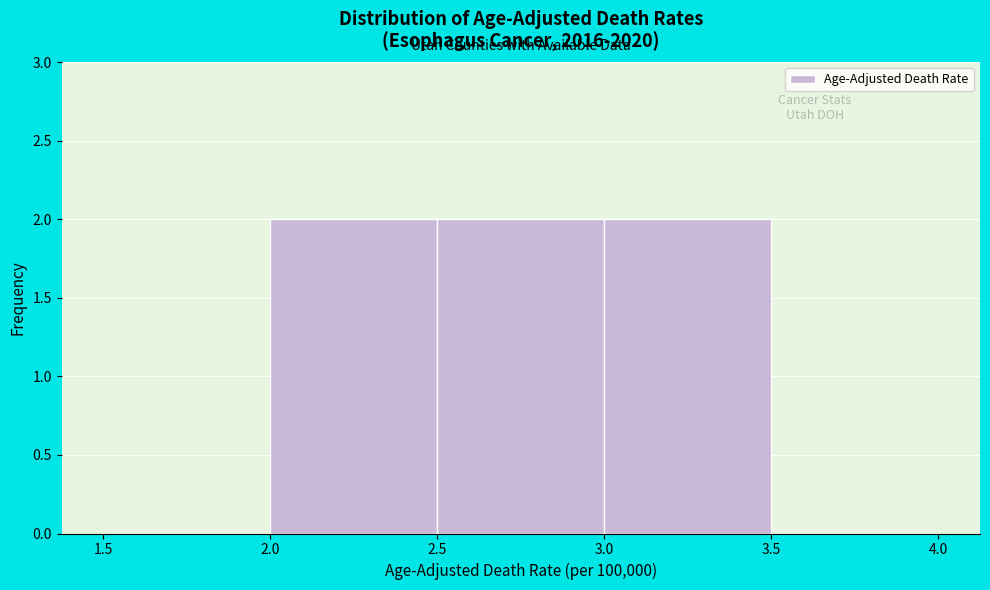

How tall is the bar that spans 2.0 to 2.5 on the x-axis? The values are not printed on the chart, so give them approximately, as read against the axis.

2